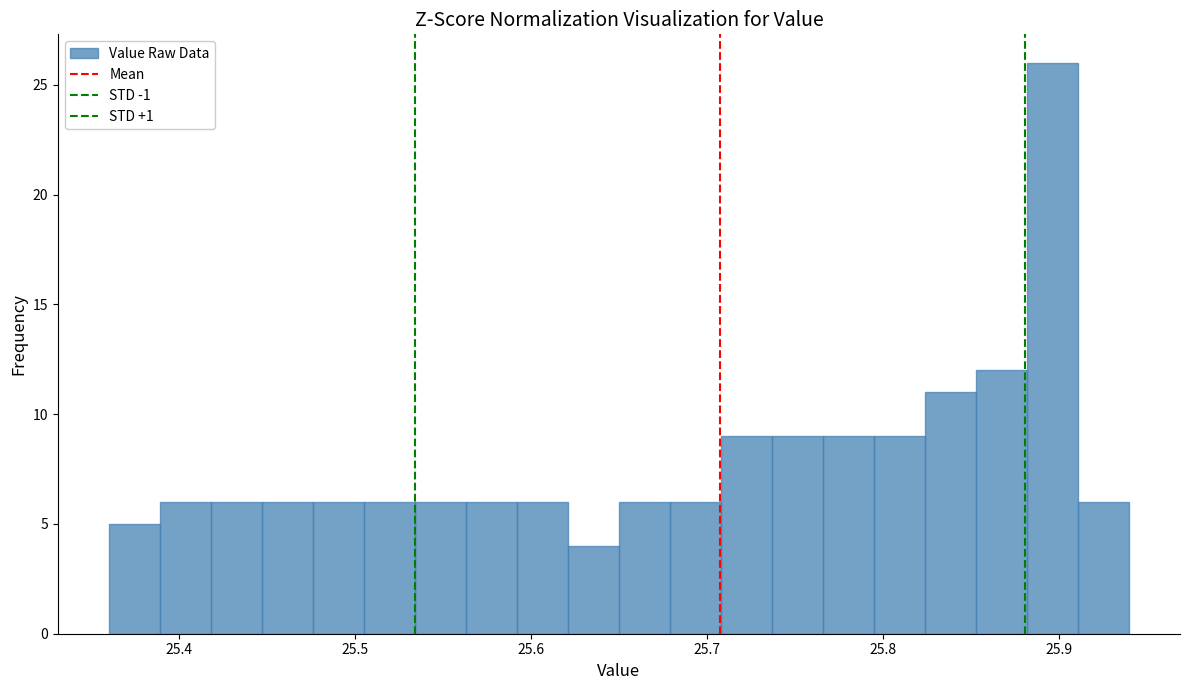

Around what value on the x-axis is the tallest bar? Give the approximate position of its centre, as read against the axis.

25.90